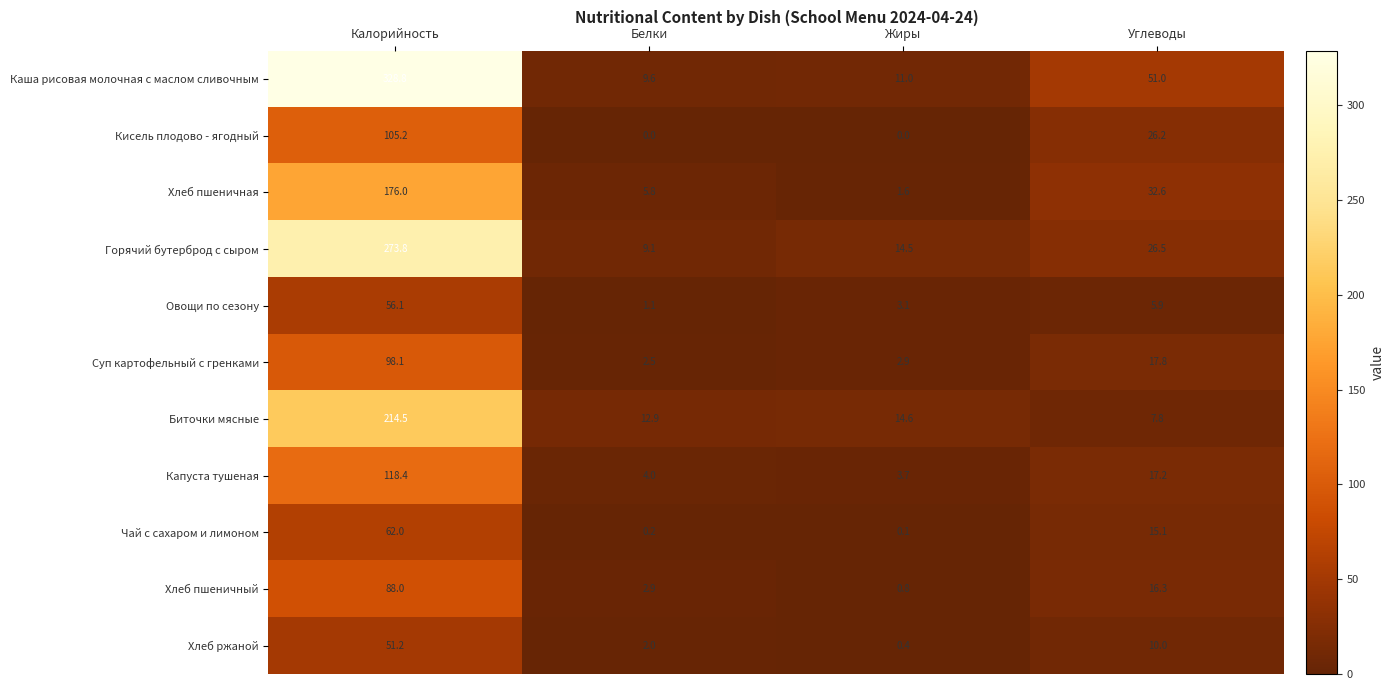

What is the maximum value shown in the chart?

328.8